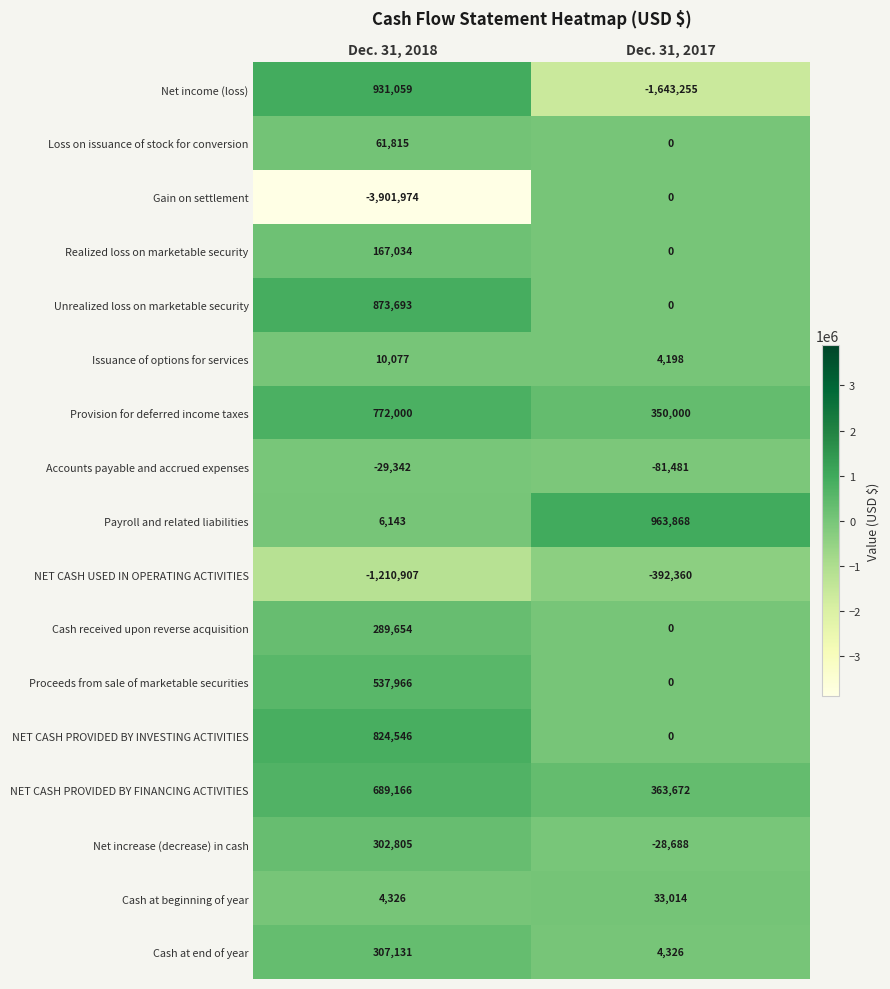

At Dec. 31, 2018, list the series in order from largest to smallest.

Net income (loss), Unrealized loss on marketable security, NET CASH PROVIDED BY INVESTING ACTIVITIES, Provision for deferred income taxes, NET CASH PROVIDED BY FINANCING ACTIVITIES, Proceeds from sale of marketable securities, Cash at end of year, Net increase (decrease) in cash, Cash received upon reverse acquisition, Realized loss on marketable security, Loss on issuance of stock for conversion, Issuance of options for services, Payroll and related liabilities, Cash at beginning of year, Accounts payable and accrued expenses, NET CASH USED IN OPERATING ACTIVITIES, Gain on settlement